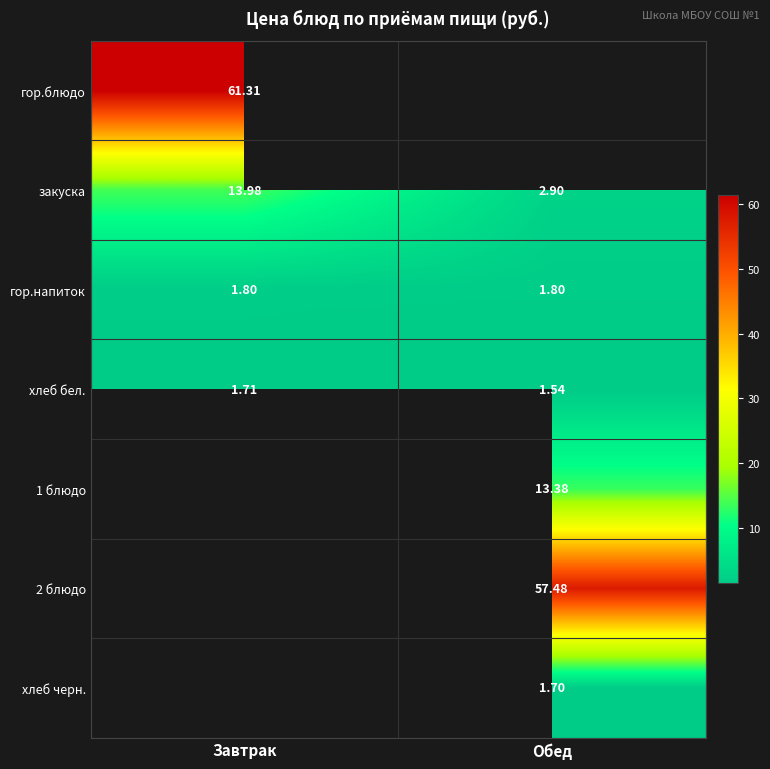

Is it true that гор.блюдо equals 36.9 at Завтрак?

False